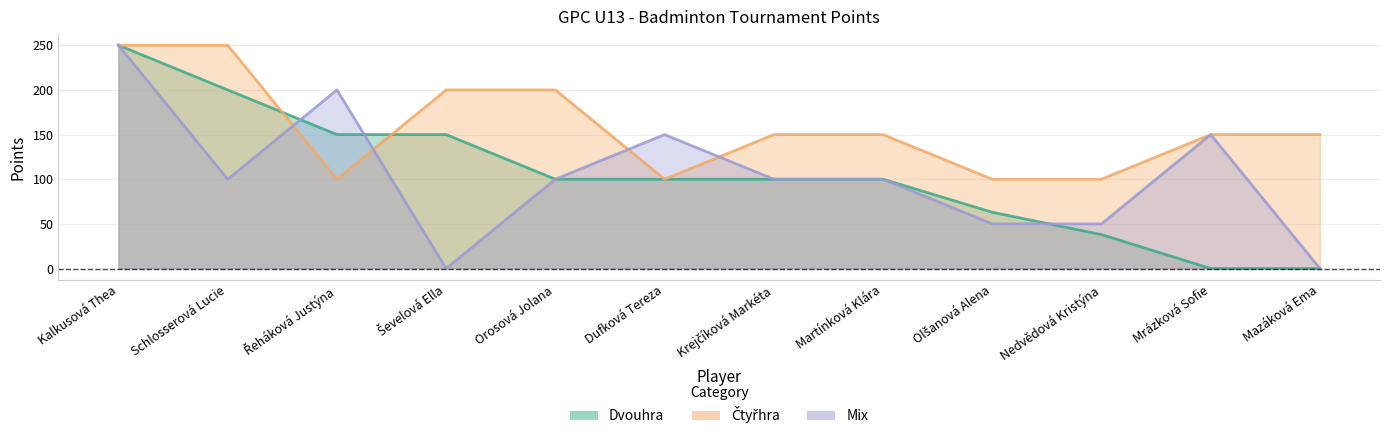

How many interior local peaks does the Mix series have?

3